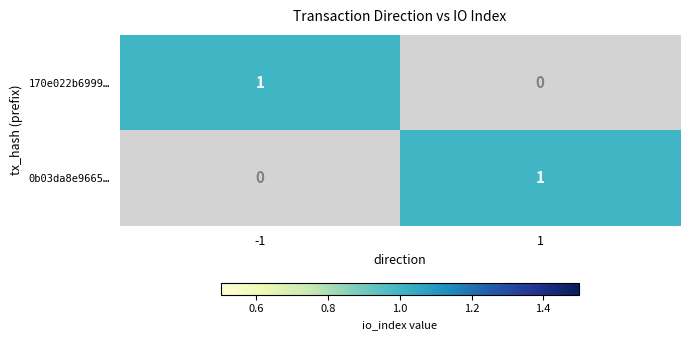

Rank the series at 1 from lowest to highest value.

170e022b6999…, 0b03da8e9665…